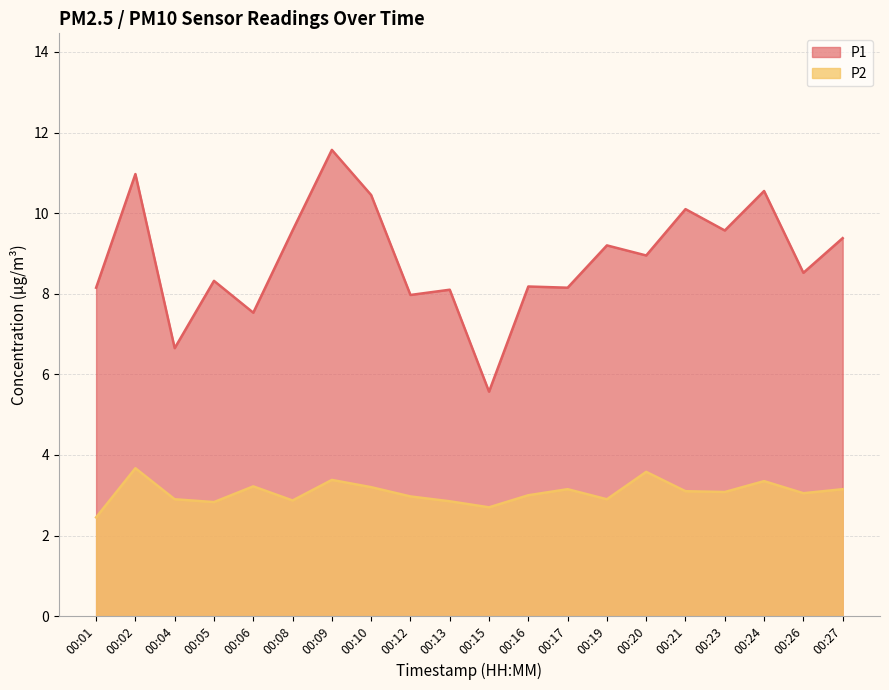

True or false: P2 has a value of 5.2 at 00:17.

False